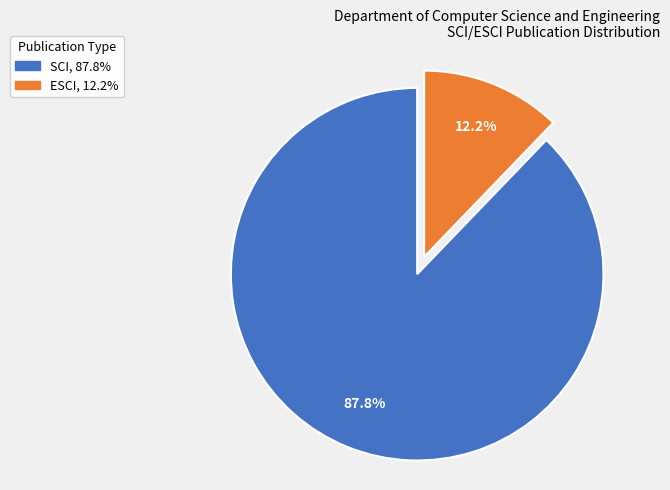

Between ESCI and SCI, which is larger?

SCI